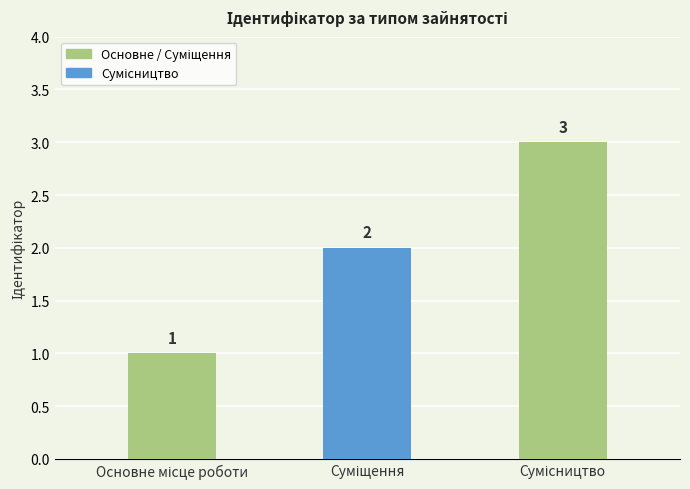

What is the sum of all values?

6